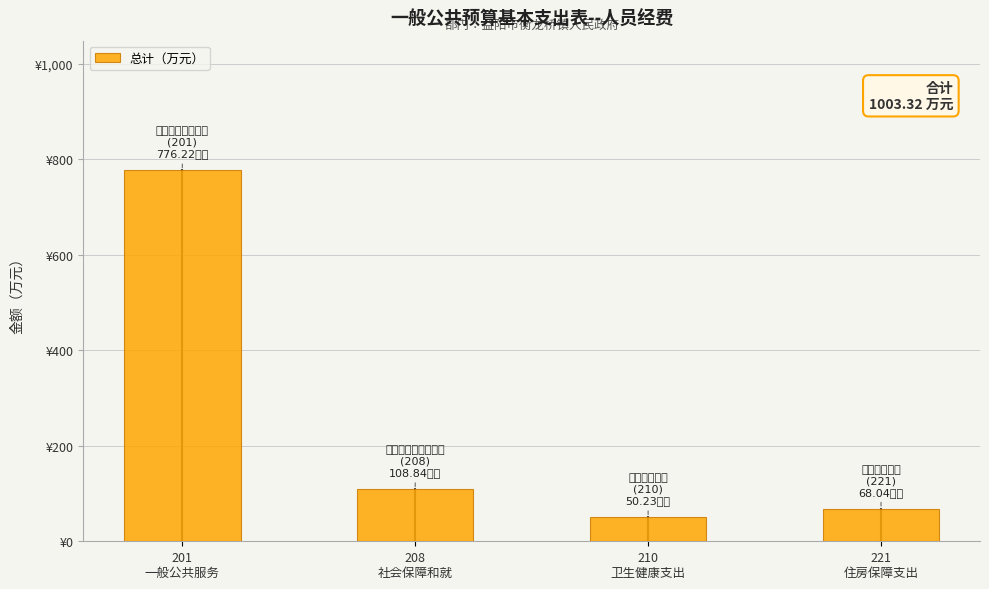

How many categories are shown in the chart?

4